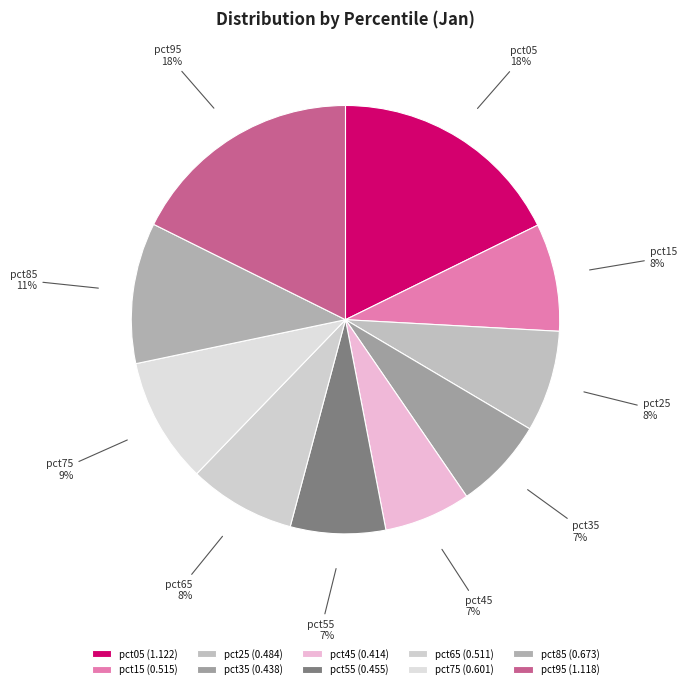

What percentage is the pct65 slice, to the nearest percent?

8%